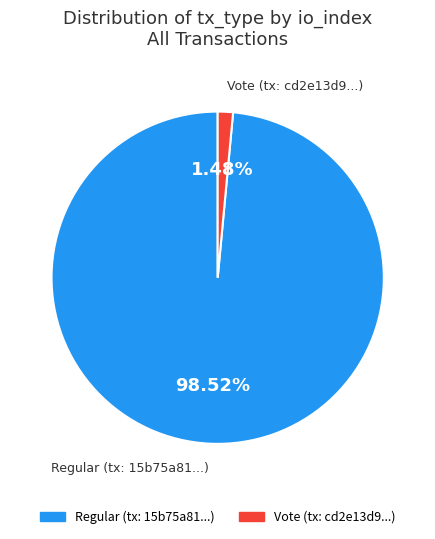

Between Regular and Vote, which is larger?

Regular